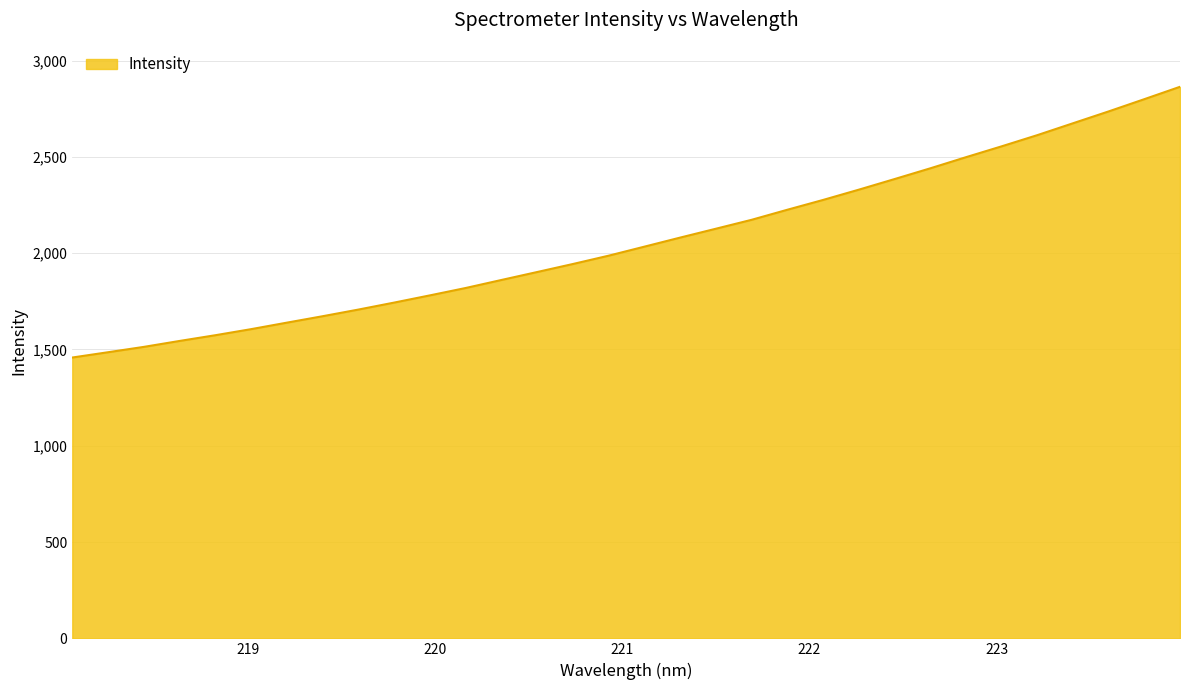

Does the chart have visible grid lines?

Yes